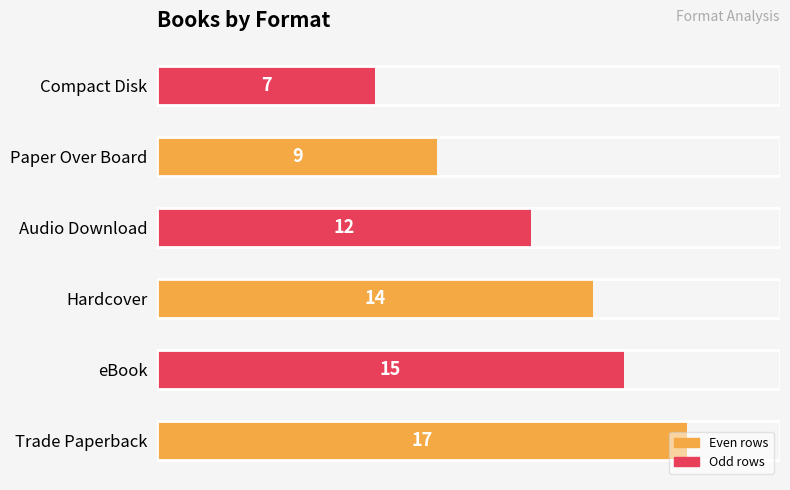

What is the change in value from Trade Paperback to Hardcover?

-3